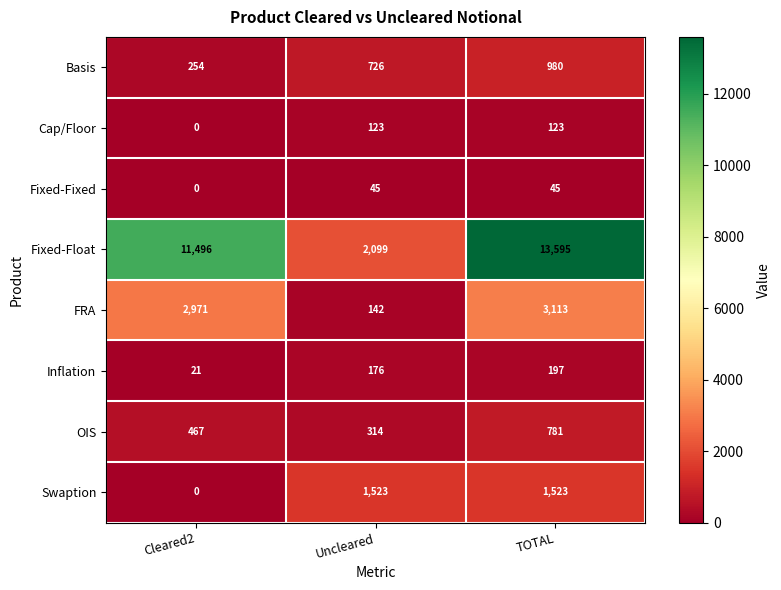

Rank the series by their maximum value, from lowest to highest.

Fixed-Fixed, Cap/Floor, Inflation, OIS, Basis, Swaption, FRA, Fixed-Float